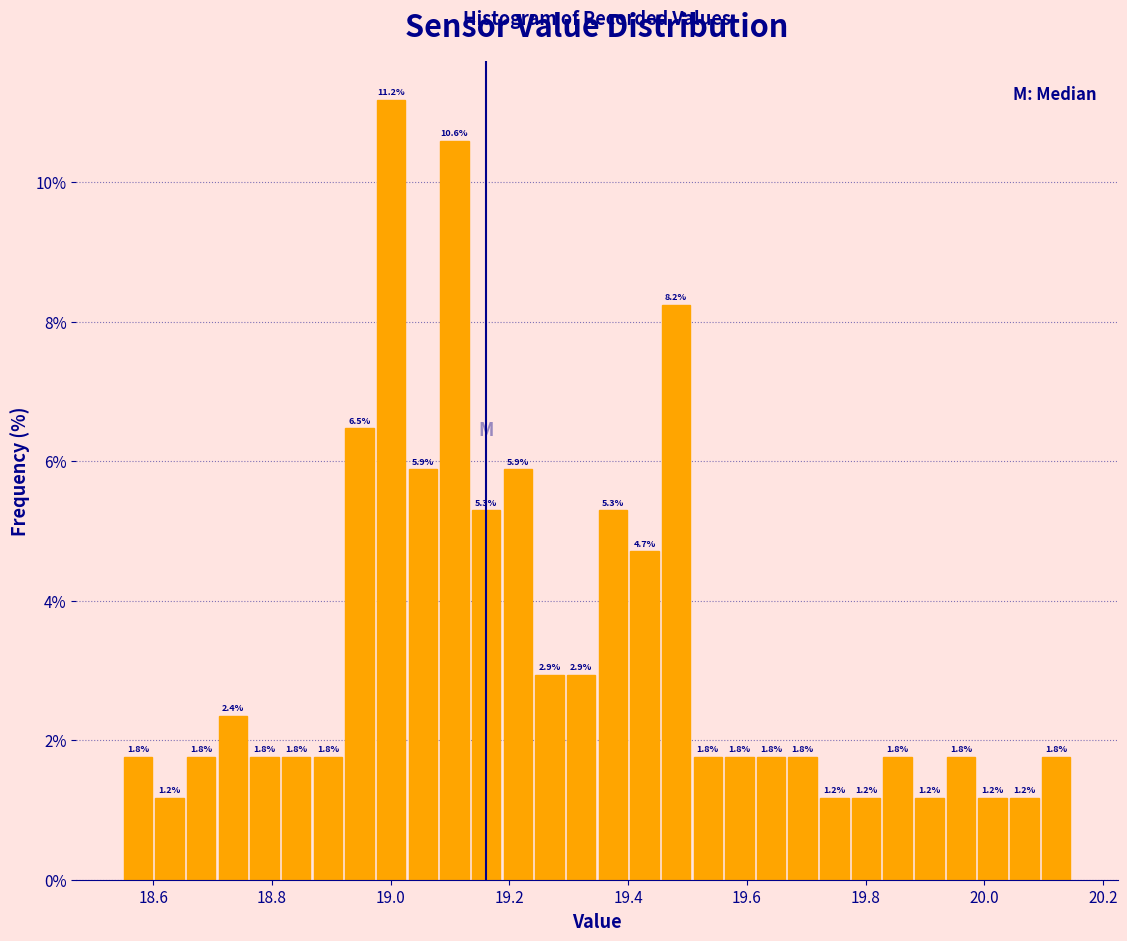

Around what value on the x-axis is the tallest bar? Give the approximate position of its centre, as read against the axis.

19.00